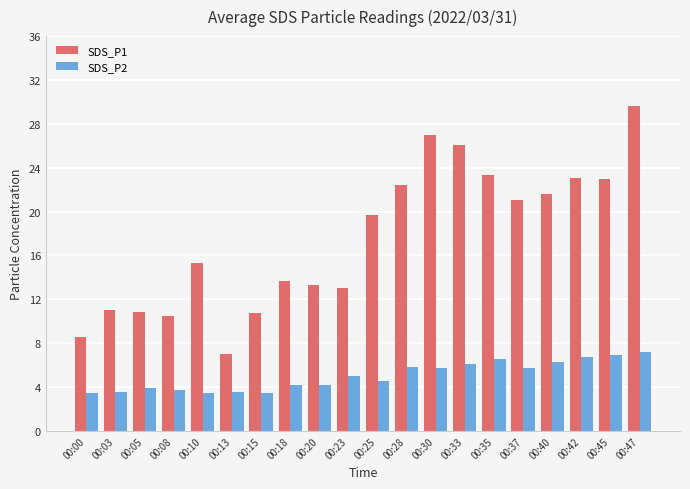

List the series in order of their peak value, highest first.

SDS_P1, SDS_P2